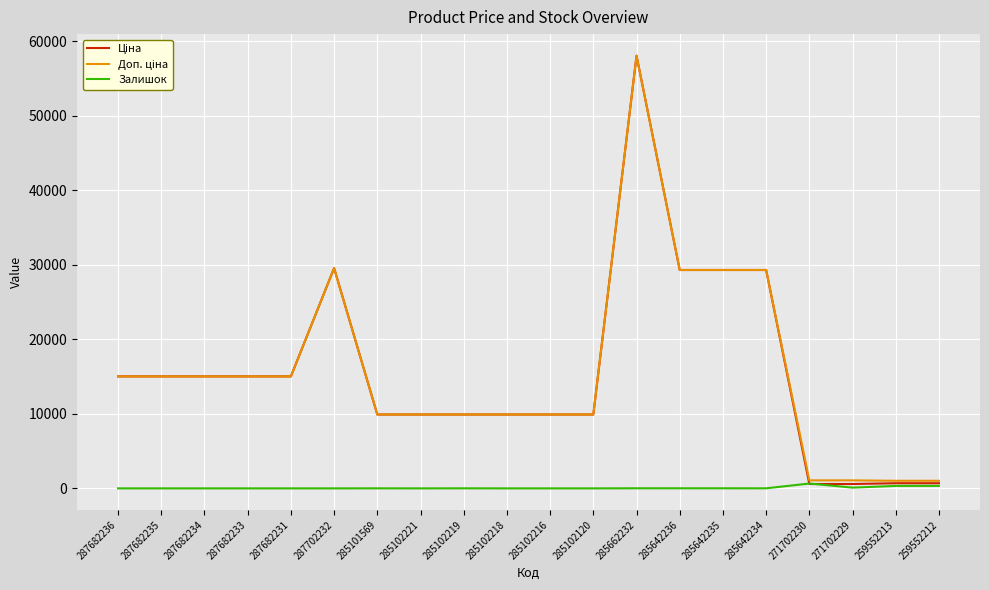

Which category has the highest value across all series?

285662232